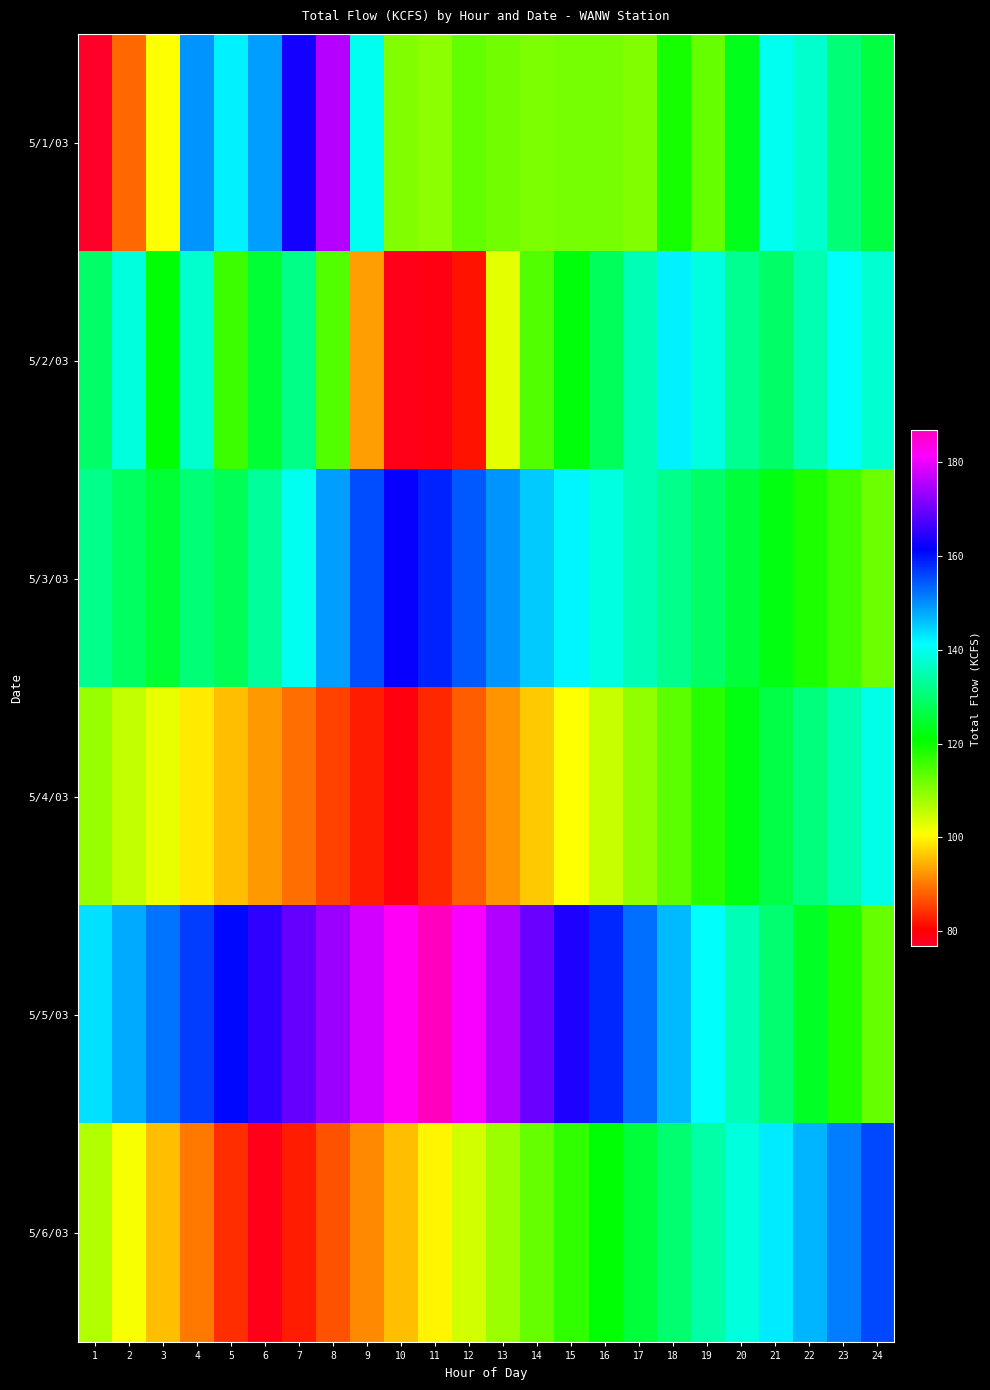

What is the maximum value shown in the chart?

186.7